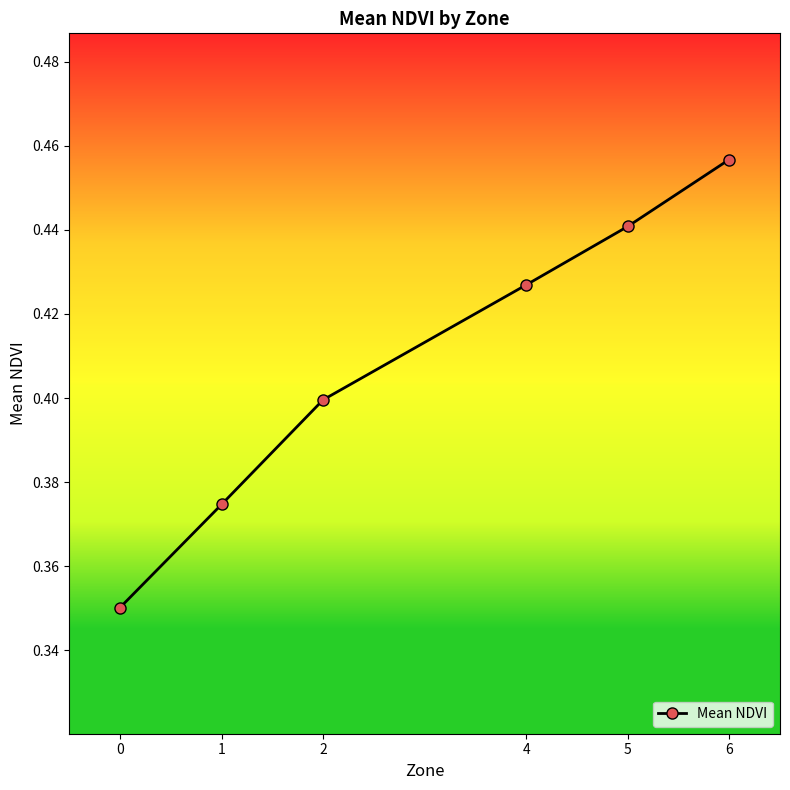

Rank the categories by value from highest to lowest.

6, 5, 4, 2, 1, 0